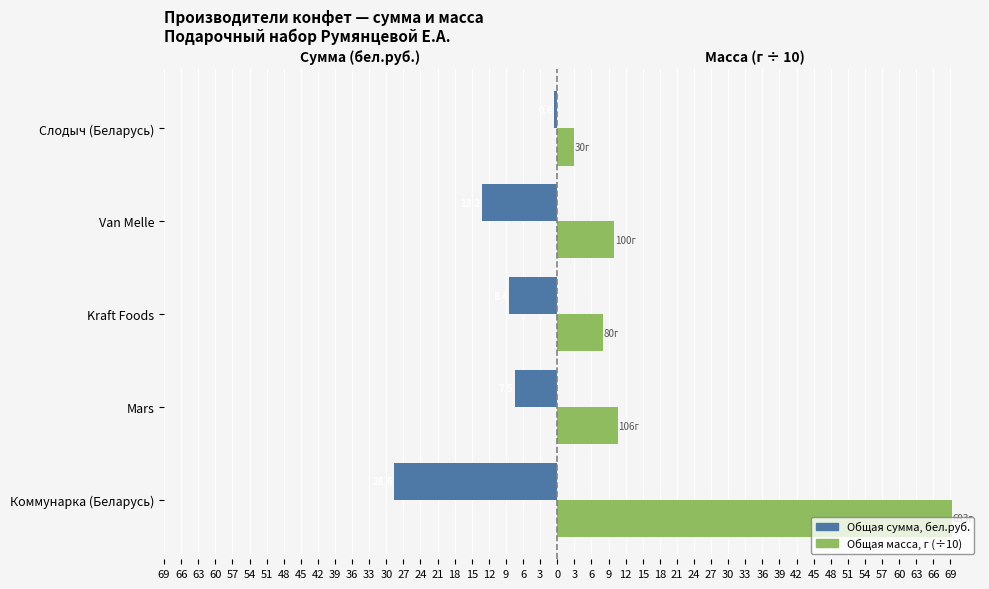

Between Kraft Foods and Коммунарка (Беларусь), which is larger?

Kraft Foods